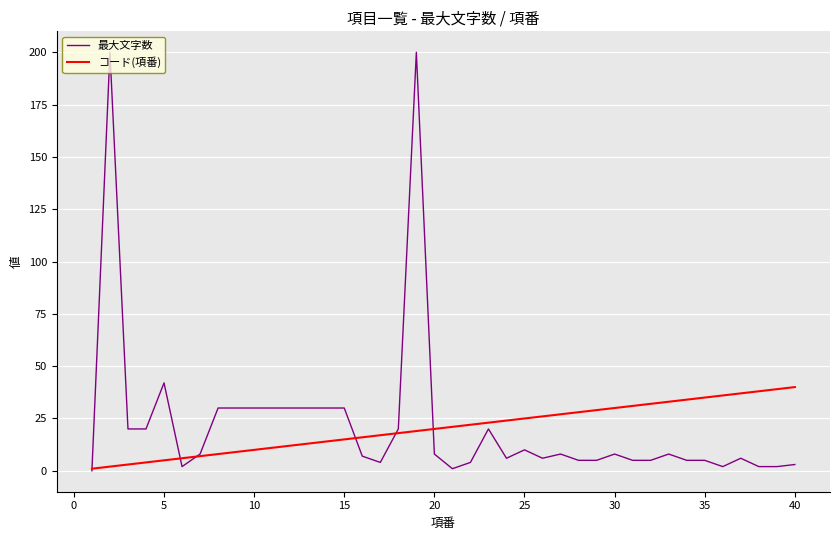

How many series are shown in this chart?

2